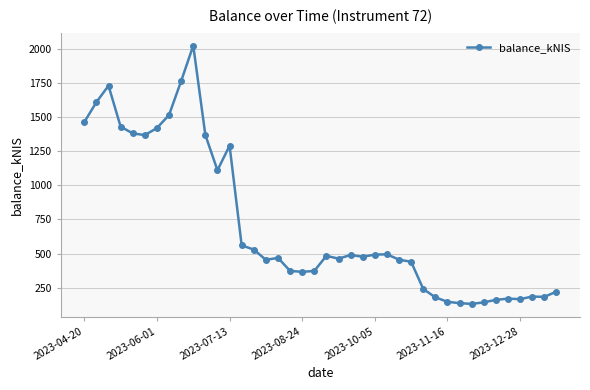

What is the maximum value shown in the chart?

2023.6